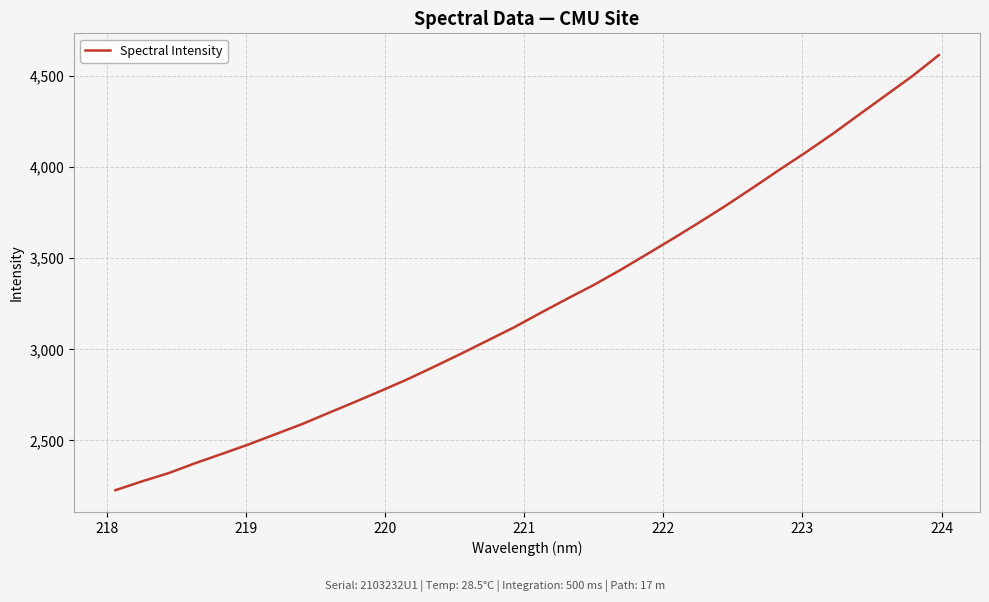

Count the number of data series in this chart.

1